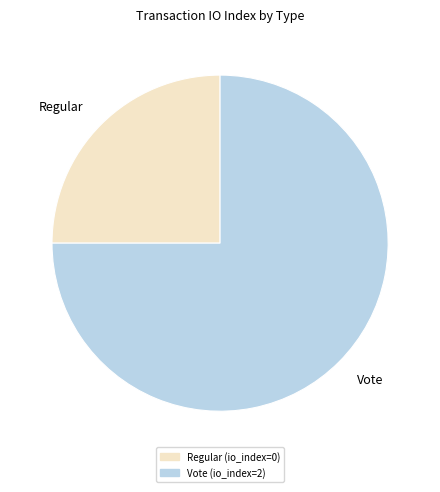

Which has a higher value, Vote or Regular?

Vote